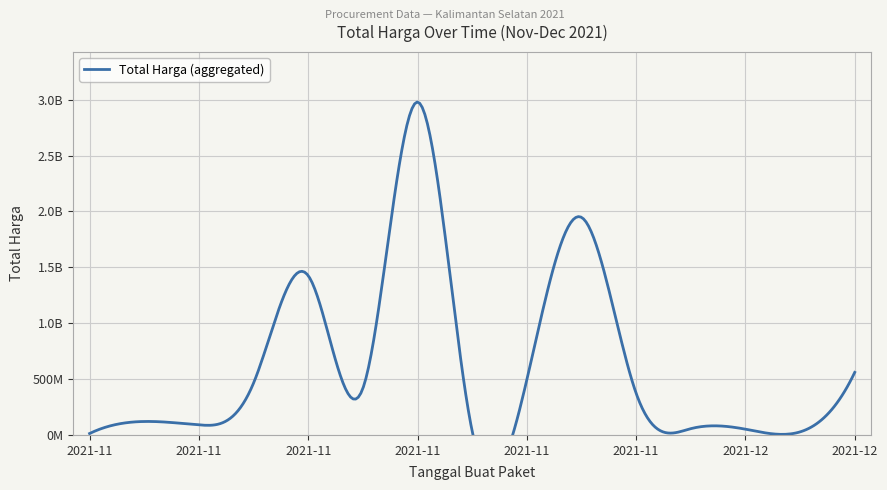

What is the average value?

603419467